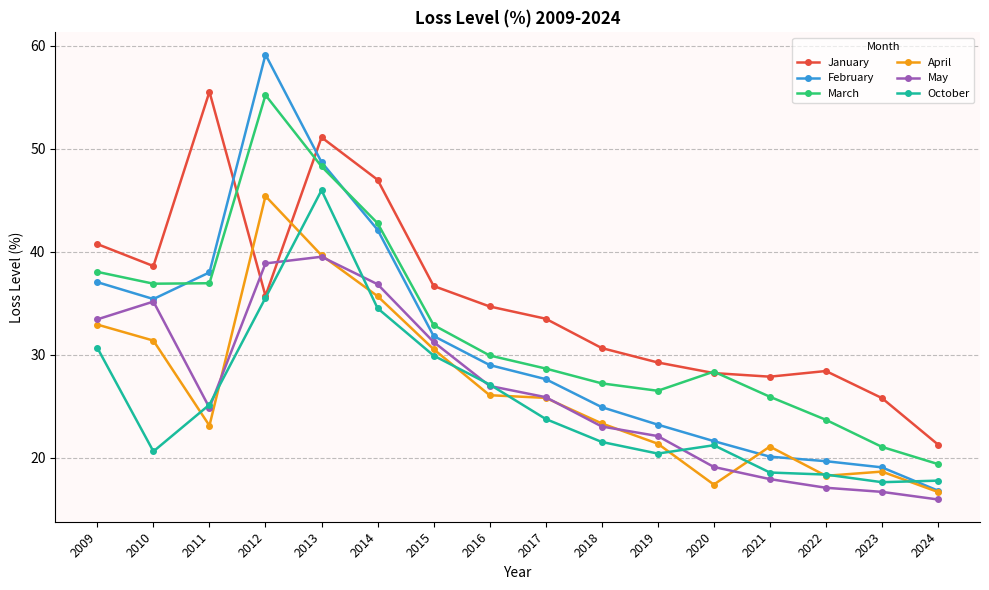

At how many categories does at least one series exceed 37?

6